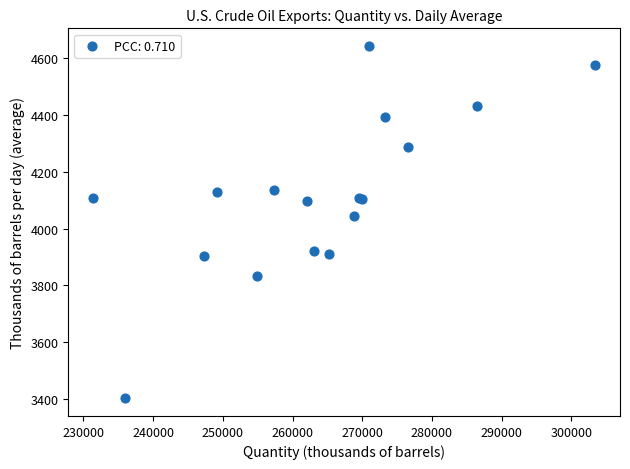

What Y value in the scatter plot is closest to 4023?

4046